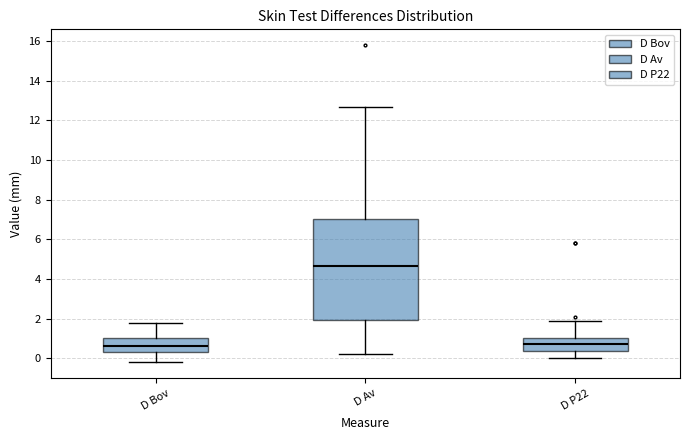

Which box's median line is the highest?

D Av